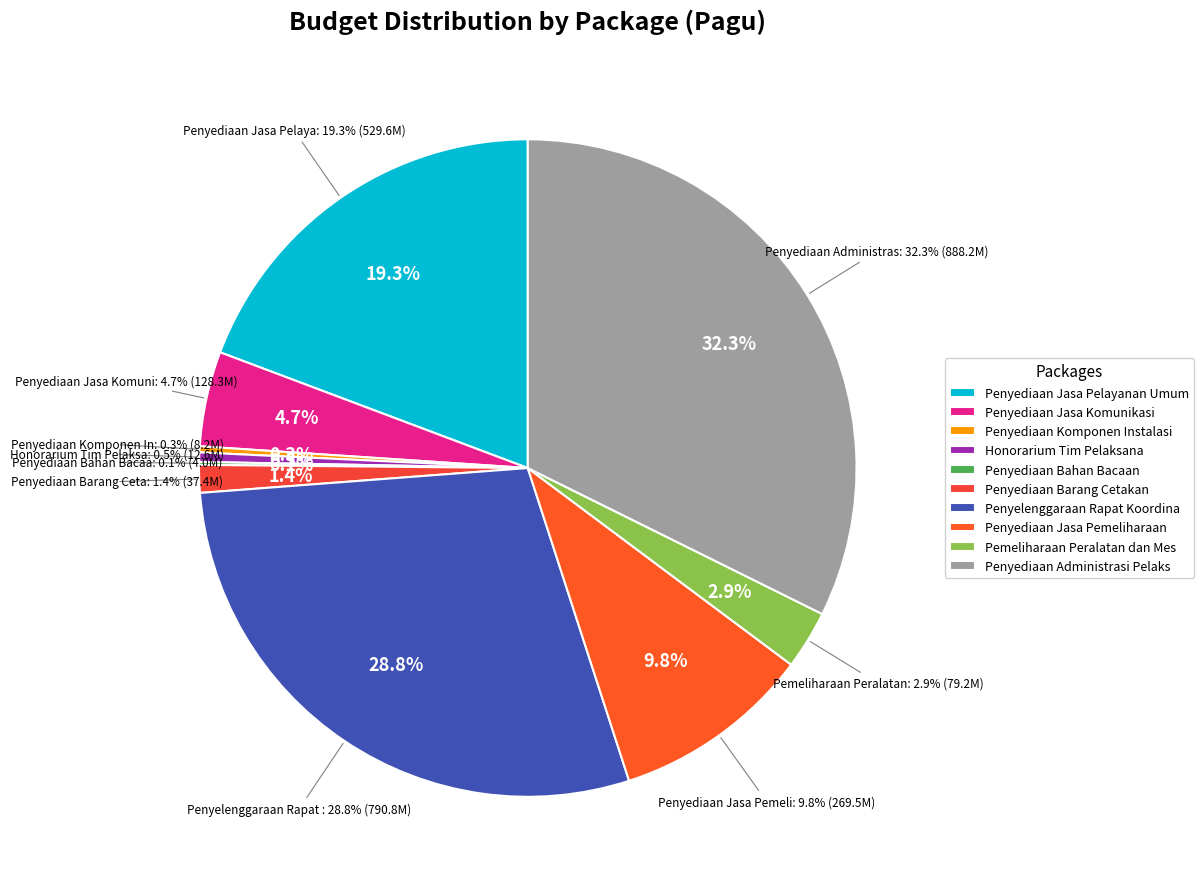

How much of the chart is everything except Penyediaan Barang Cetakan?

98.6%